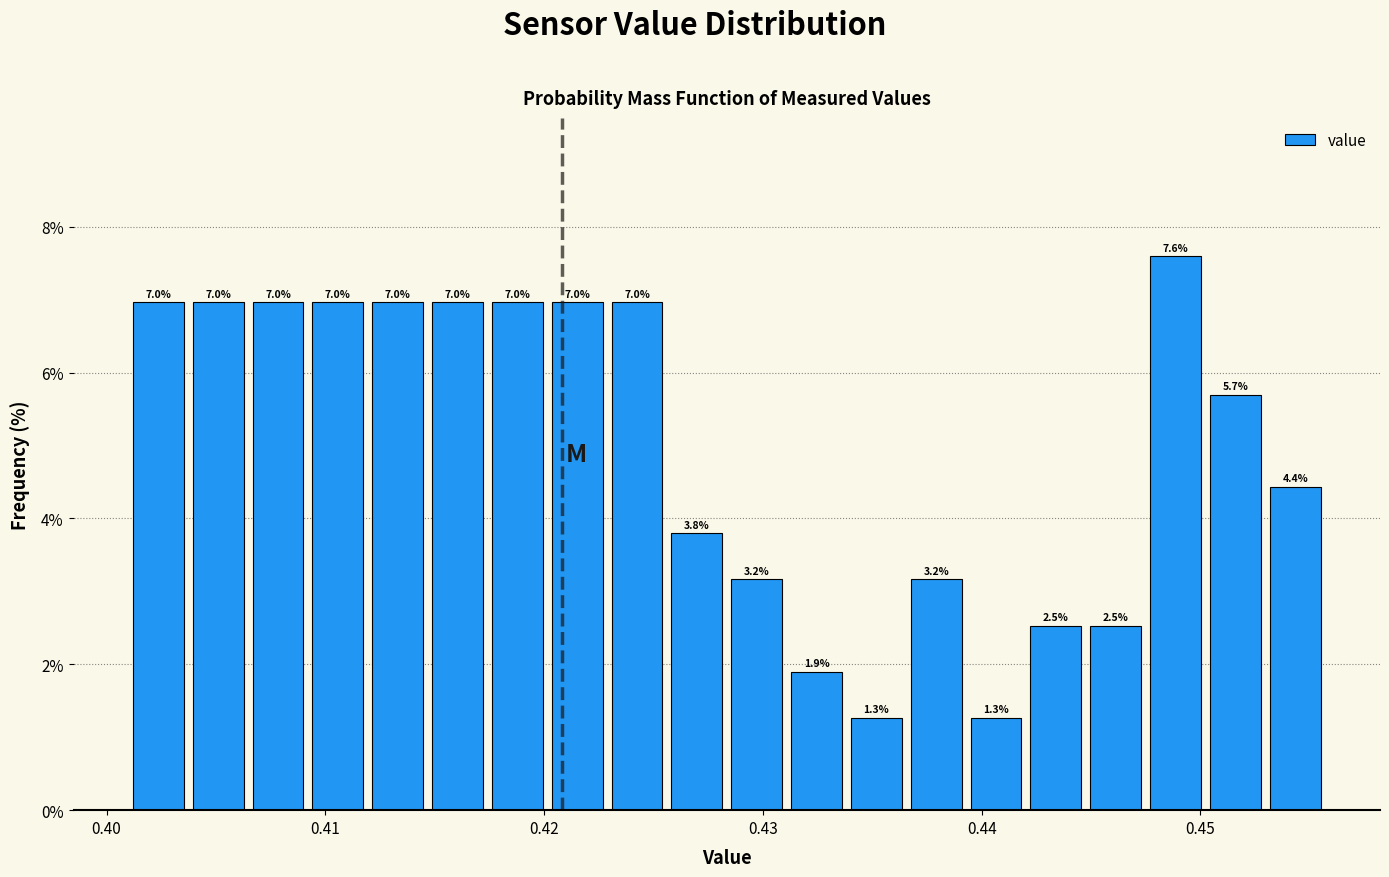

Read against the x-axis, roughly where is the centre of the tallest bar?

0.449